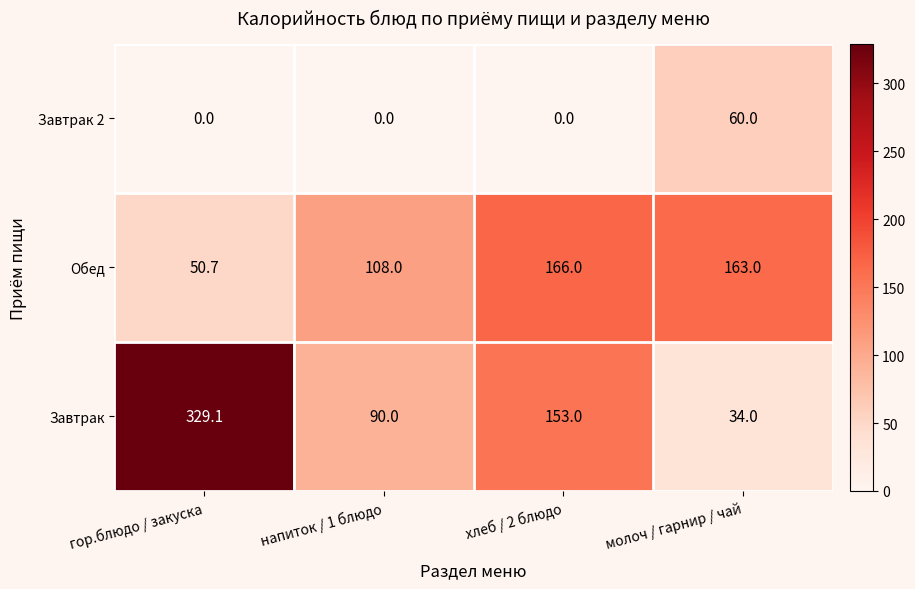

Where does the Завтрак series first go above 153?

гор.блюдо / закуска